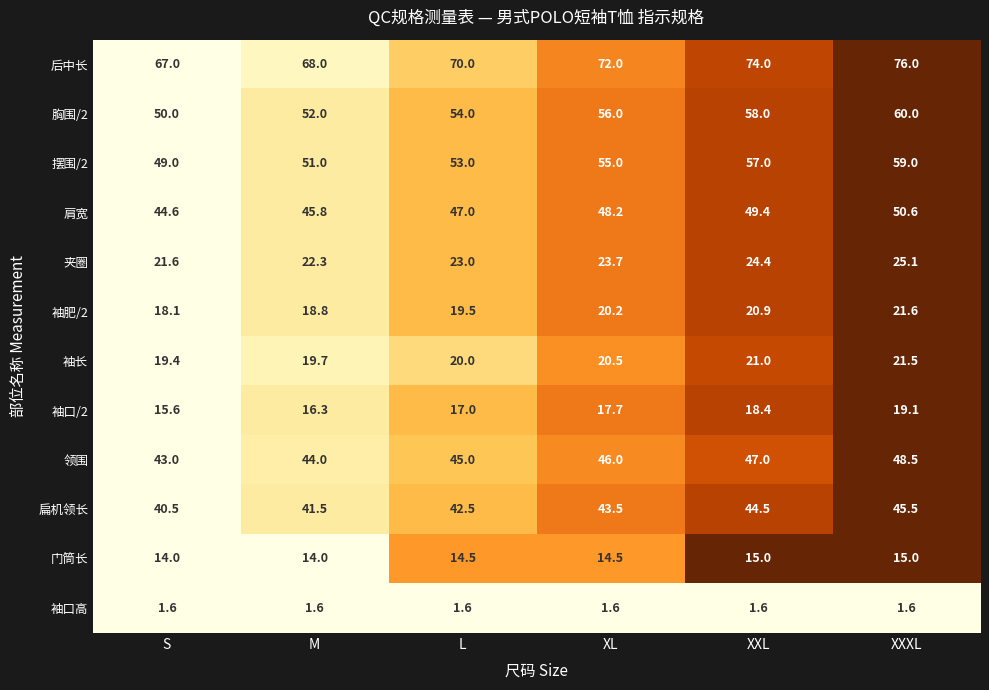

What is the spread (max minus min) of values at XL?

70.4